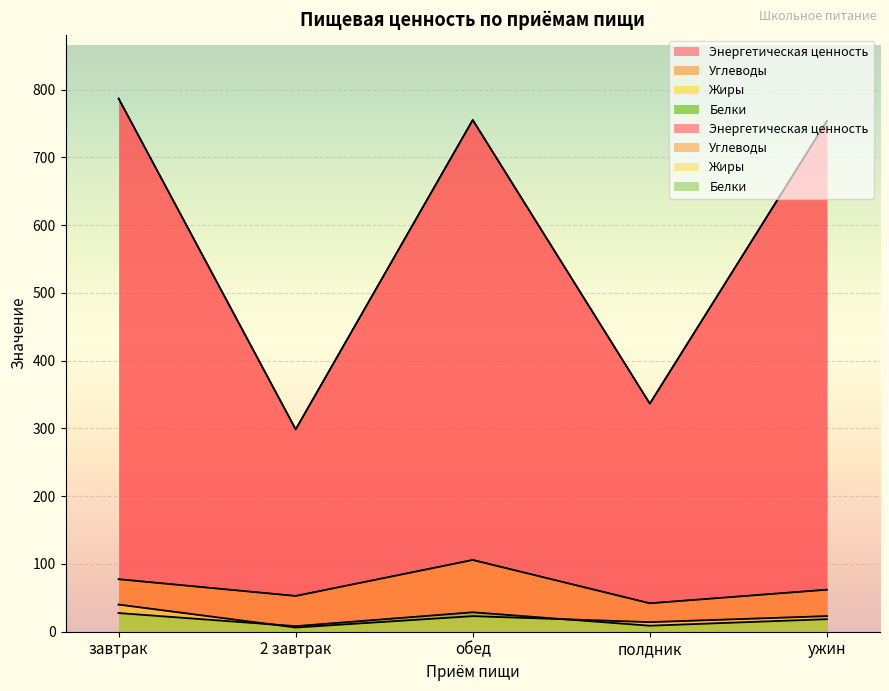

Where is the first local minimum for Белки?

2 завтрак